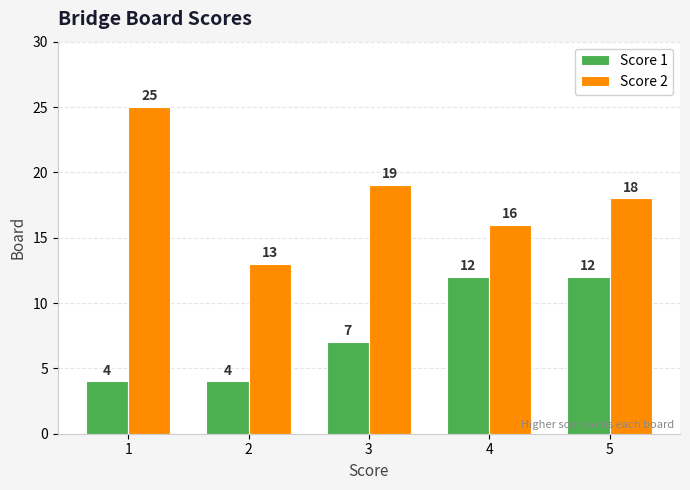

Rank the categories by Score 2 value from highest to lowest.

1, 3, 5, 4, 2